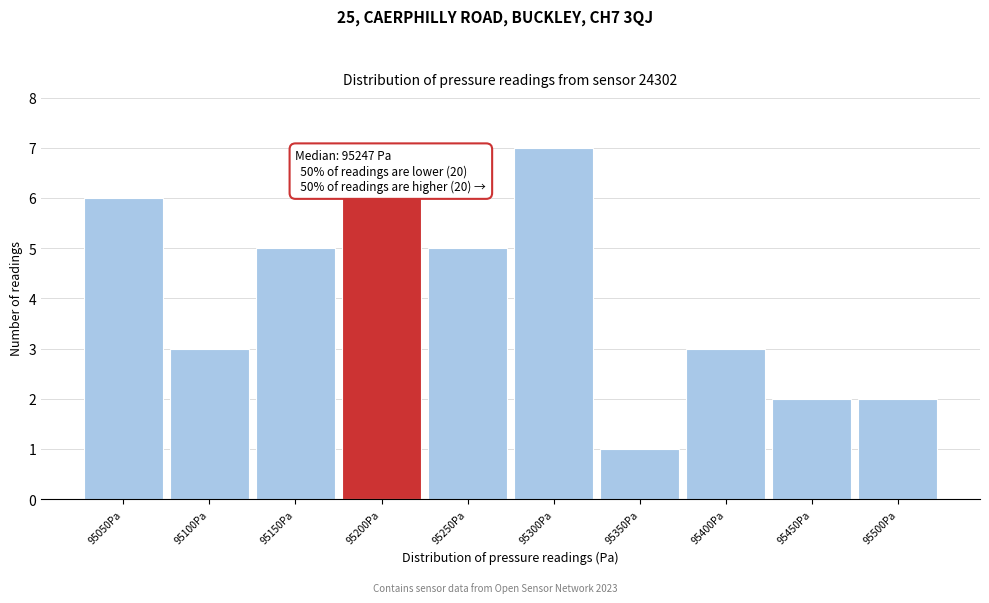

Reading right to left, extract all data points from this chart.

95500Pa=2	95450Pa=2	95400Pa=3	95350Pa=1	95300Pa=7	95250Pa=5	95200Pa=6	95150Pa=5	95100Pa=3	95050Pa=6